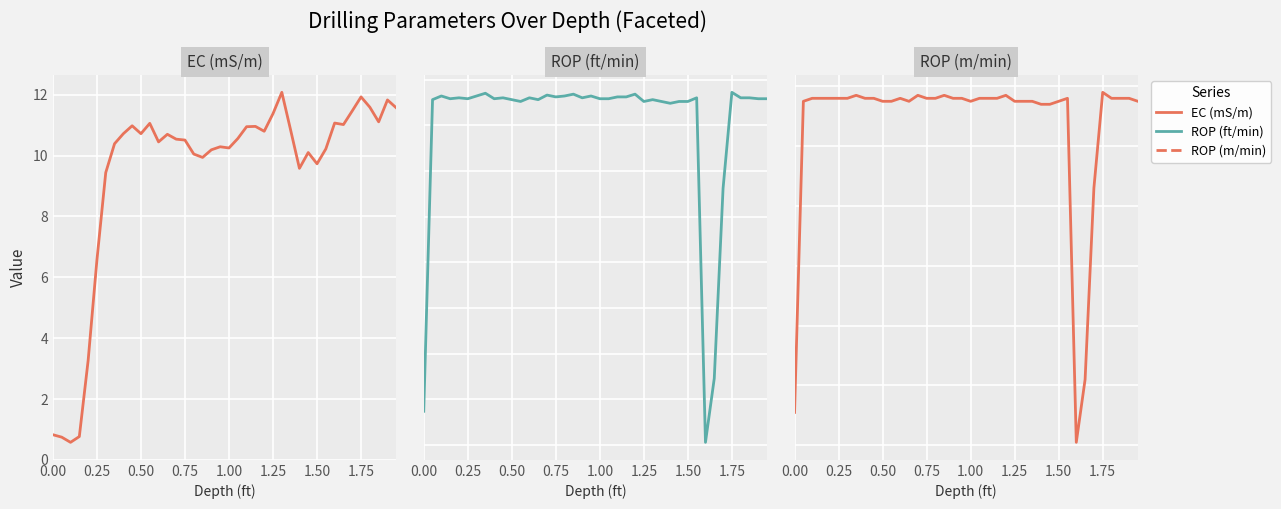

Count the number of categories in the chart.

40